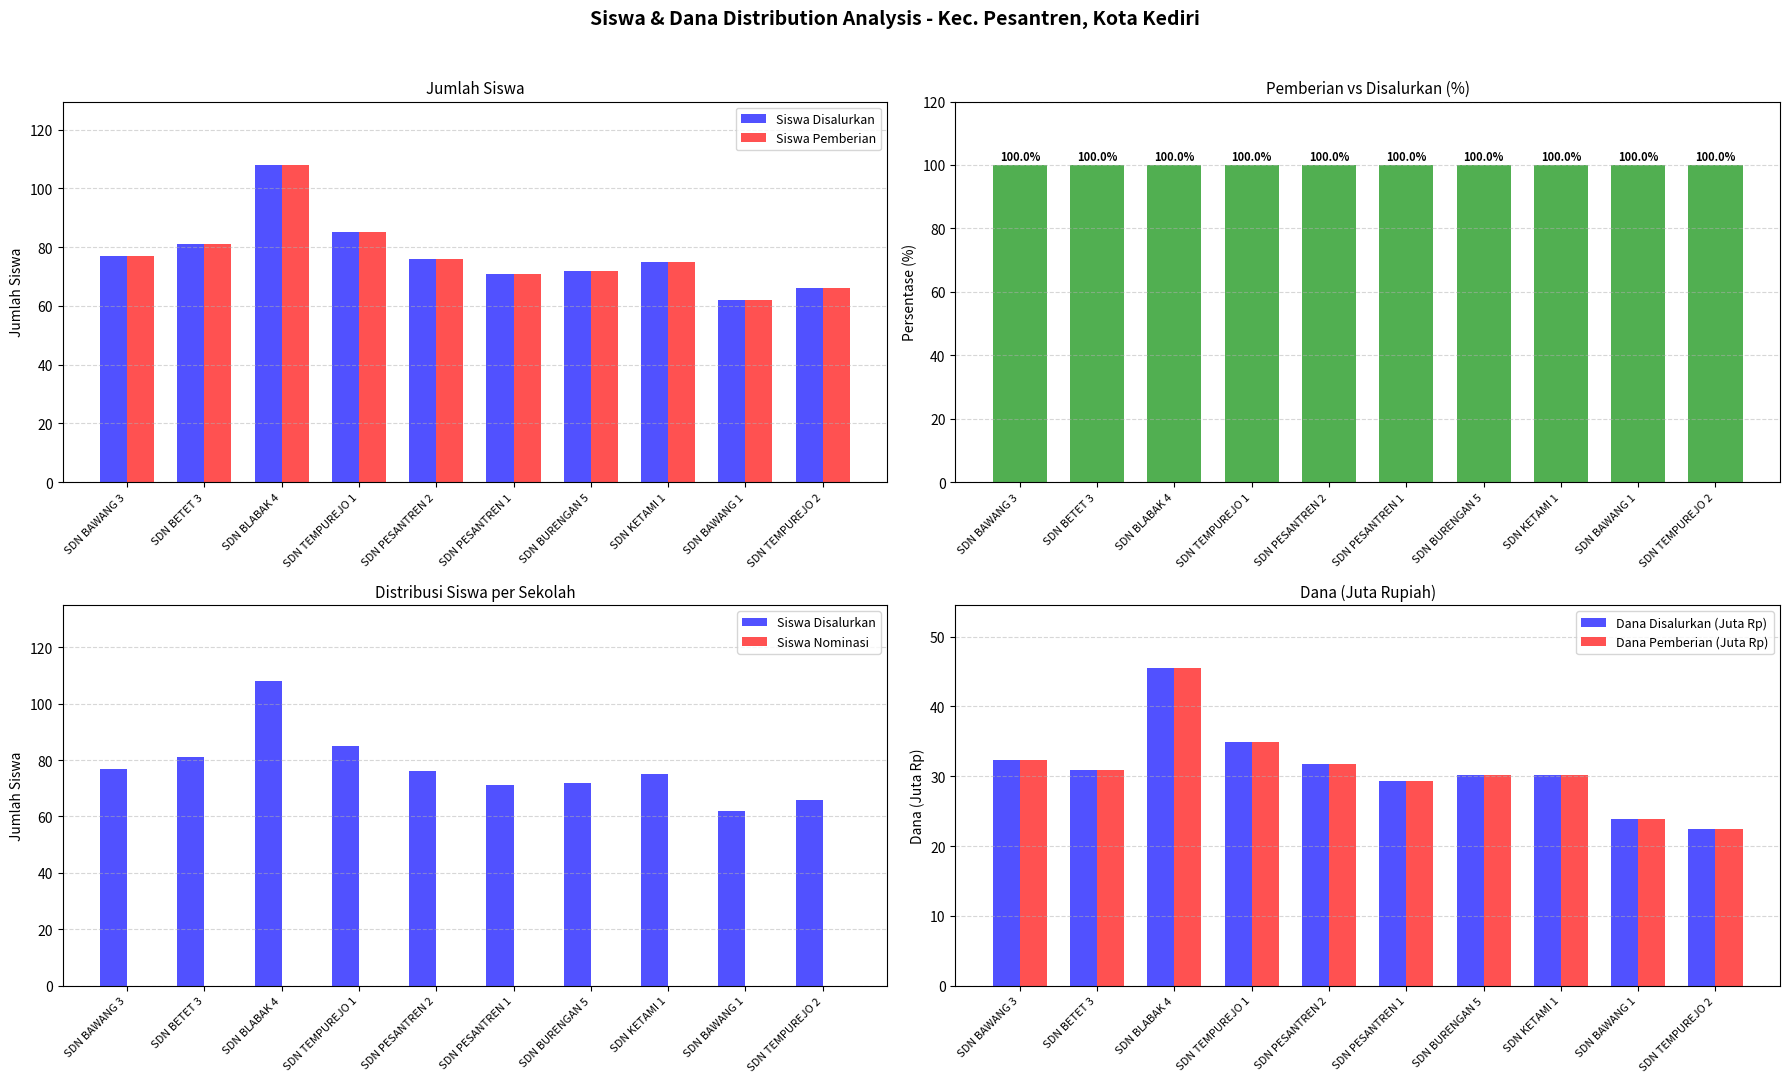

Are the bars horizontal?

No